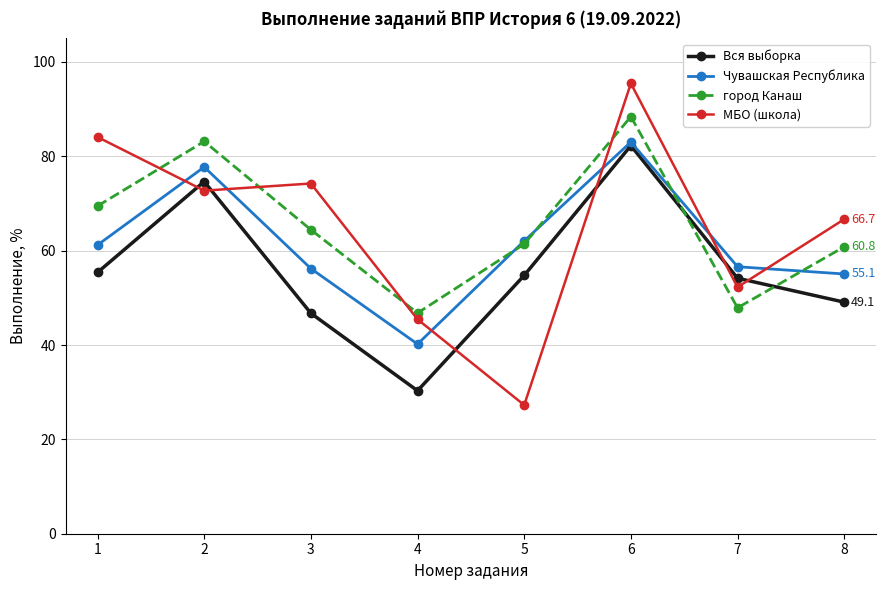

Which series has the largest range (max minus min)?

МБО (школа)